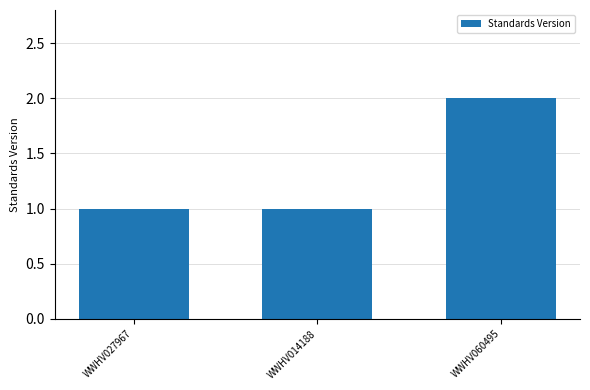

What is the label of the 1st bar from the right?

WWHV060495